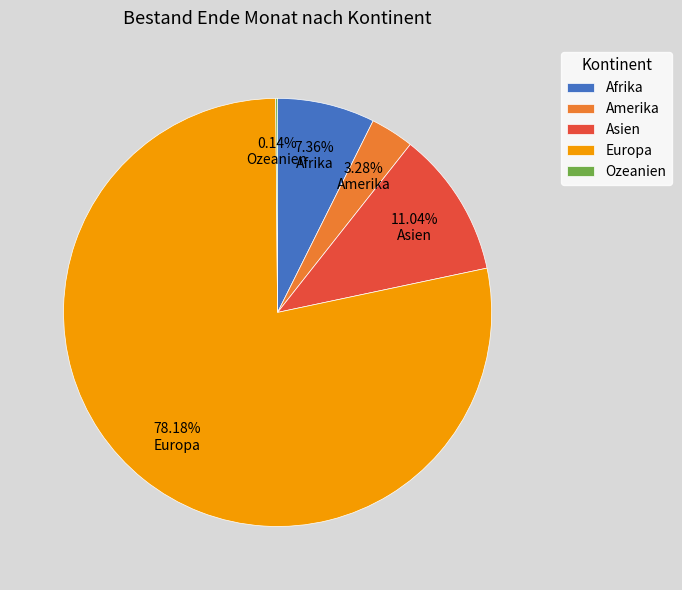

Do Asien and Amerika together represent more than half of the pie?

No